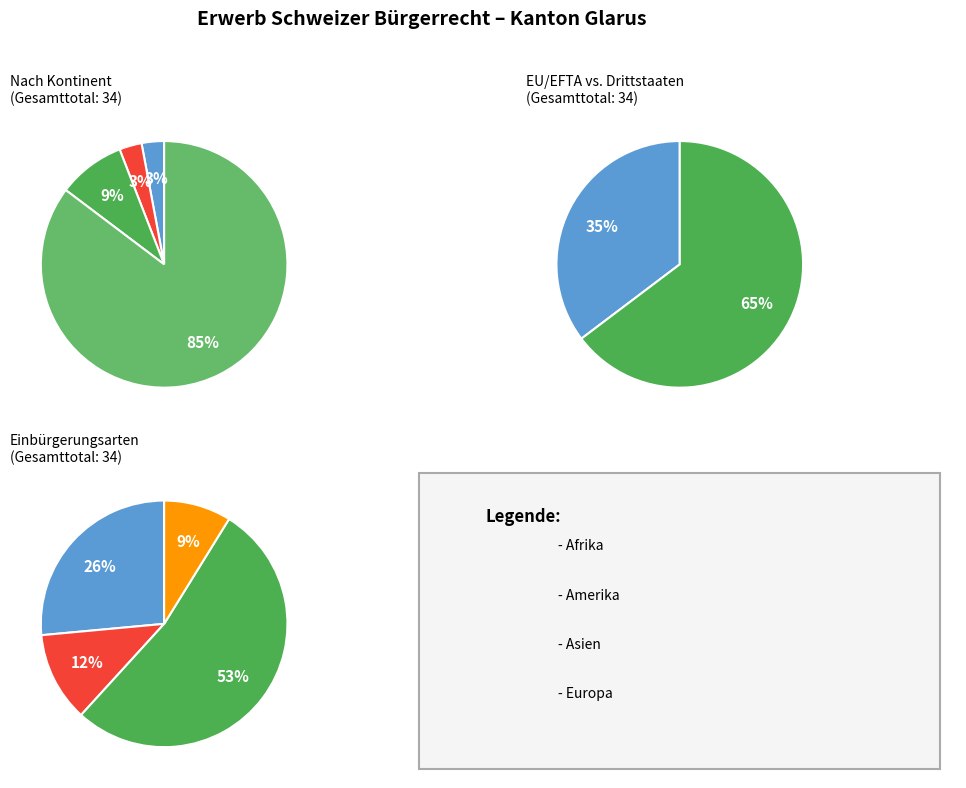

To the nearest percent, what is the difference between the Europa and Afrika slice percentages?

82%